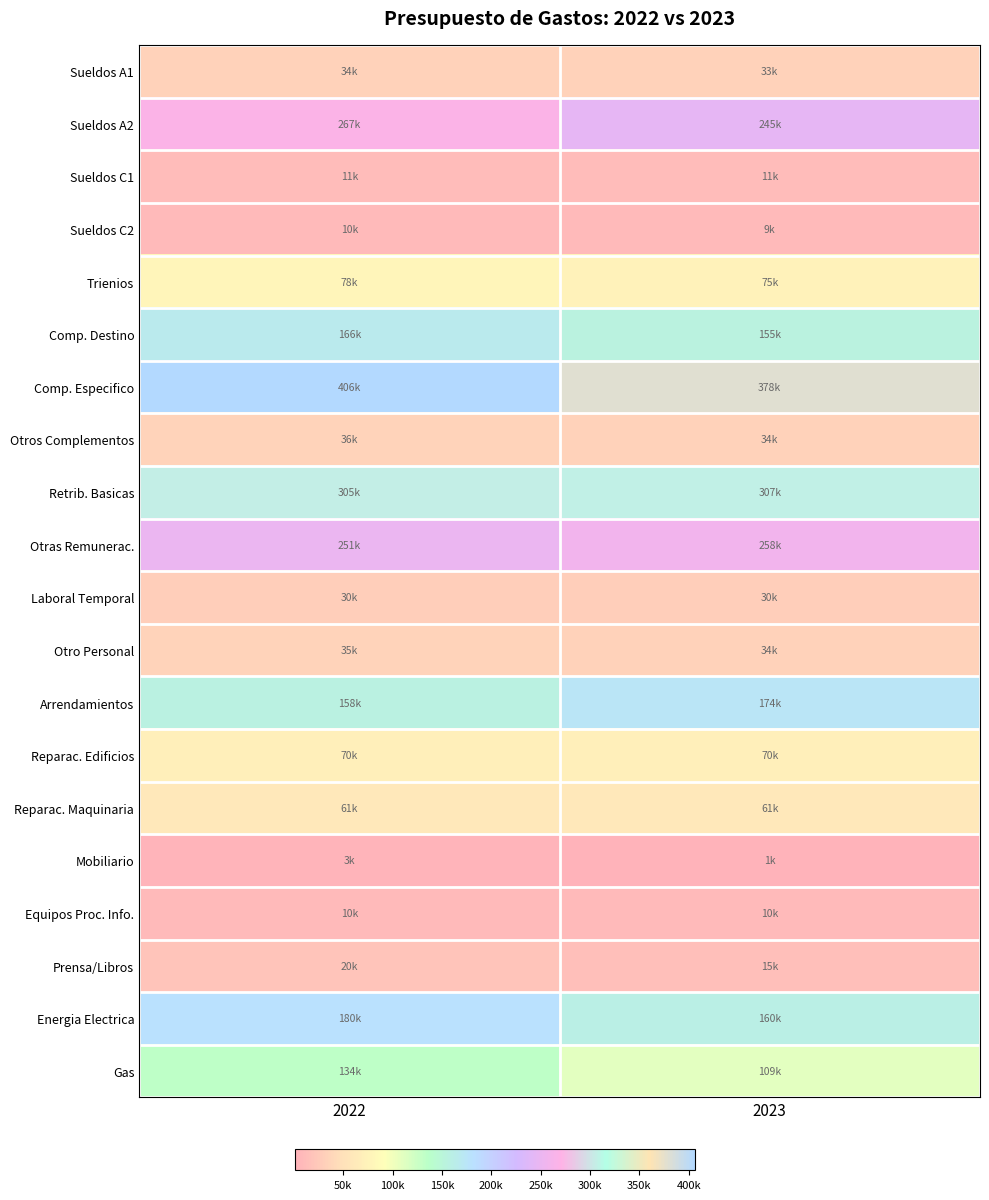

Reading left to right, extract all data points from this chart.

Sueldos A1: 2022=33769	2023=32818
Sueldos A2: 2022=267254	2023=245295
Sueldos C1: 2022=11372	2023=11051
Sueldos C2: 2022=9639	2023=9367
Trienios: 2022=78258	2023=74564
Comp. Destino: 2022=166424	2023=154854
Comp. Especifico: 2022=406444	2023=378325
Otros Complementos: 2022=35666	2023=33572
Retrib. Basicas: 2022=305235	2023=307253
Otras Remunerac.: 2022=250595	2023=258221
Laboral Temporal: 2022=30000	2023=30000
Otro Personal: 2022=34620	2023=33847
Arrendamientos: 2022=157665	2023=174000
Reparac. Edificios: 2022=70000	2023=70000
Reparac. Maquinaria: 2022=61050	2023=60625
Mobiliario: 2022=3000	2023=1000
Equipos Proc. Info.: 2022=10000	2023=10000
Prensa/Libros: 2022=20000	2023=15000
Energia Electrica: 2022=180000	2023=160000
Gas: 2022=133600	2023=108800